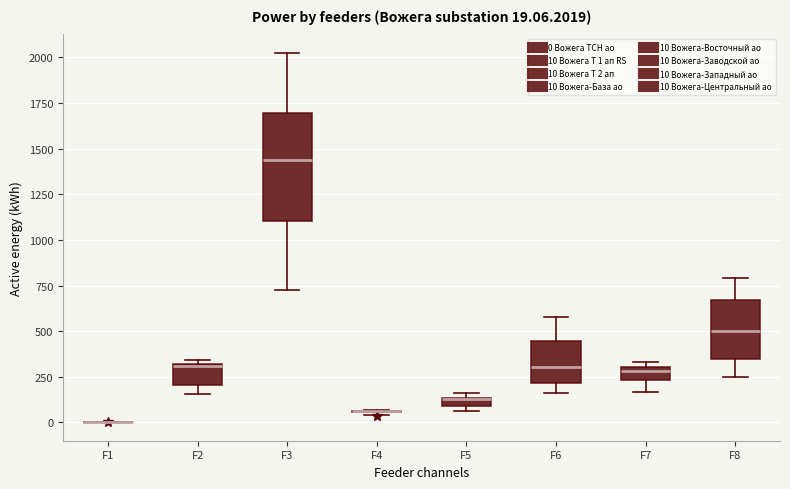

Comparing the boxes themselves (not the whiskers), which one is the tallest?

F3